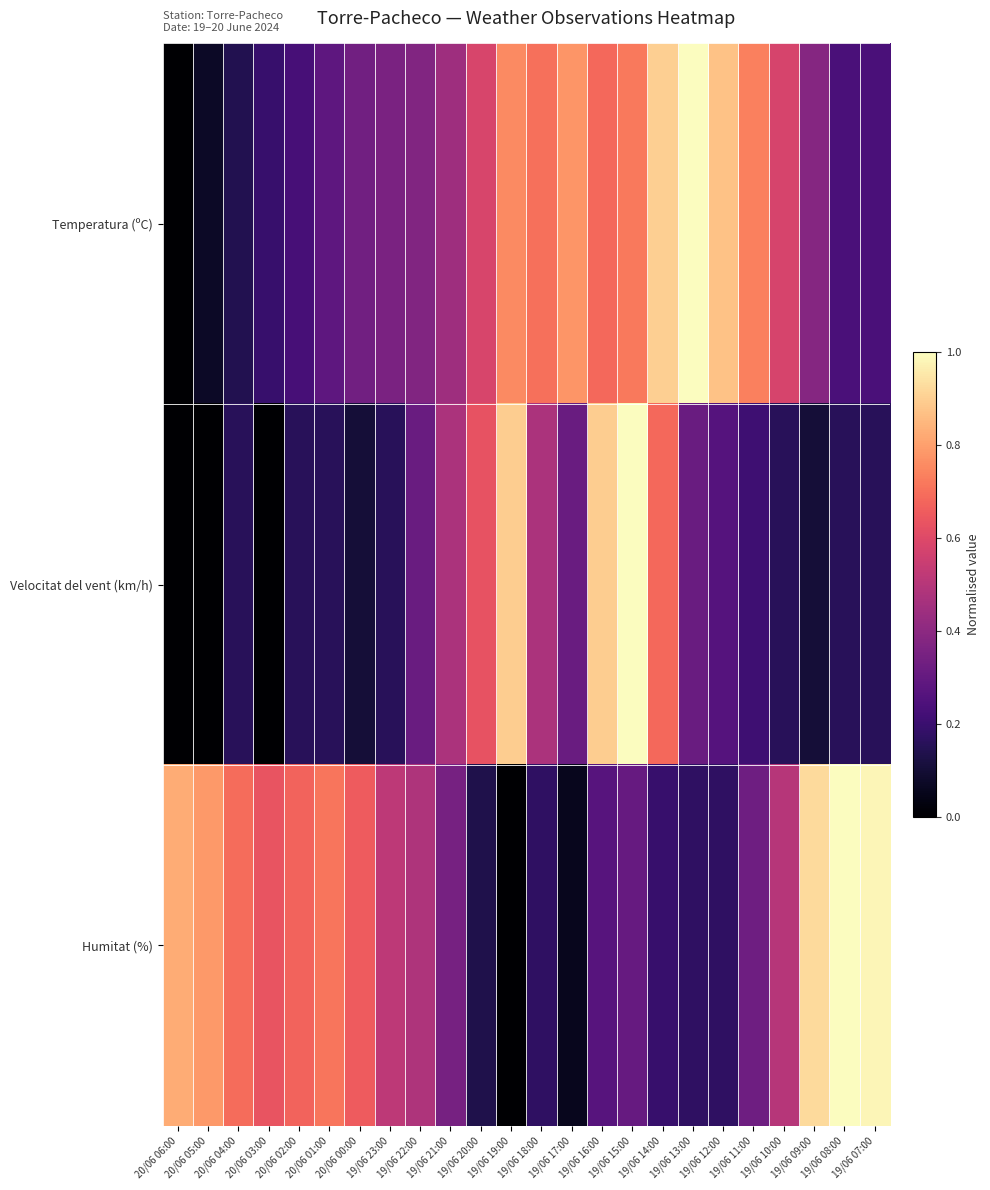

At 20/06 01:00, list the series in order from largest to smallest.

Humitat (%), Temperatura (ºC), Velocitat del vent (km/h)